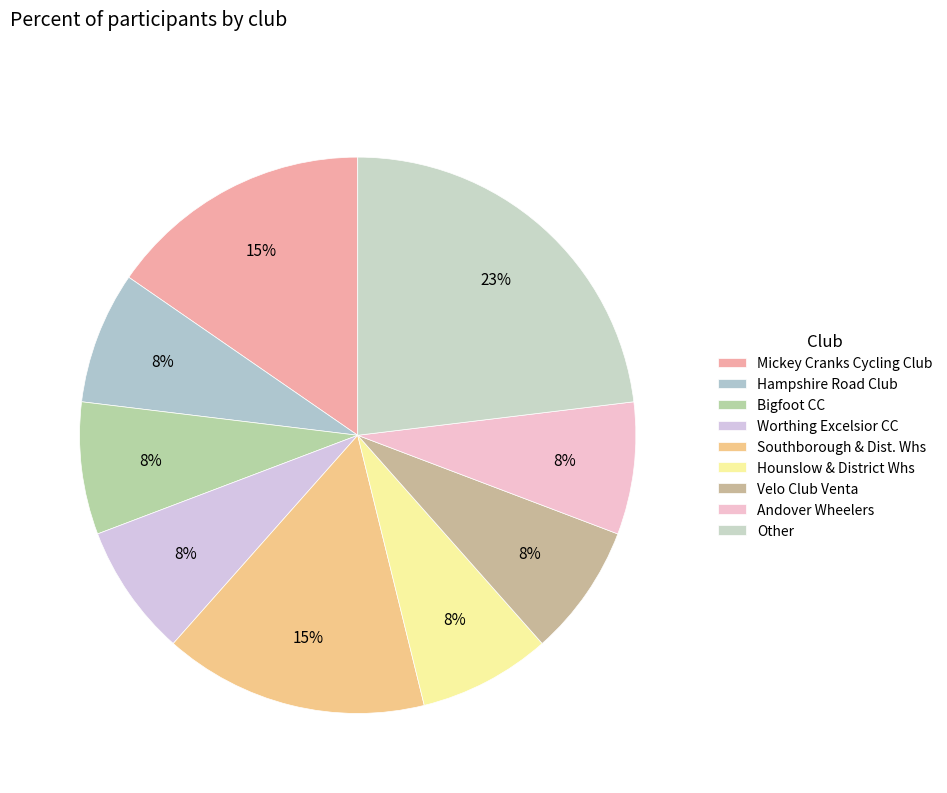

What is the smallest slice in the pie chart?

Hampshire Road Club